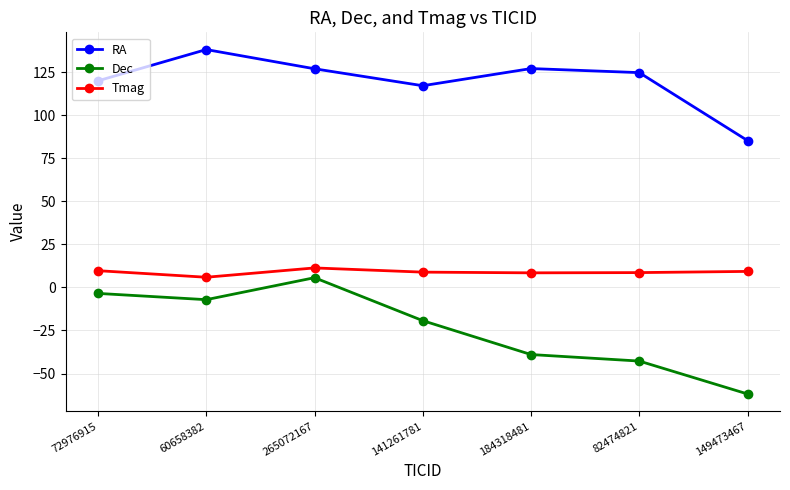

Which series has the widest spread of values?

Dec